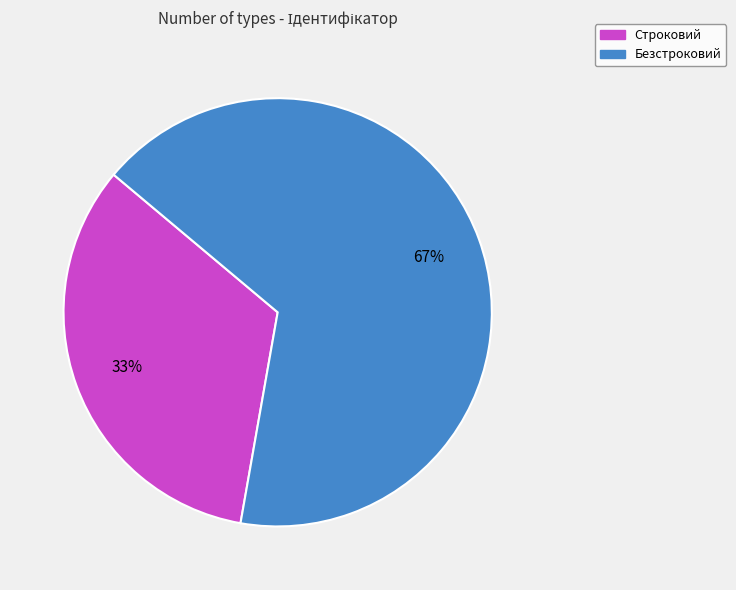

To the nearest percent, what is the combined percentage of Строковий and Безстроковий?

100%